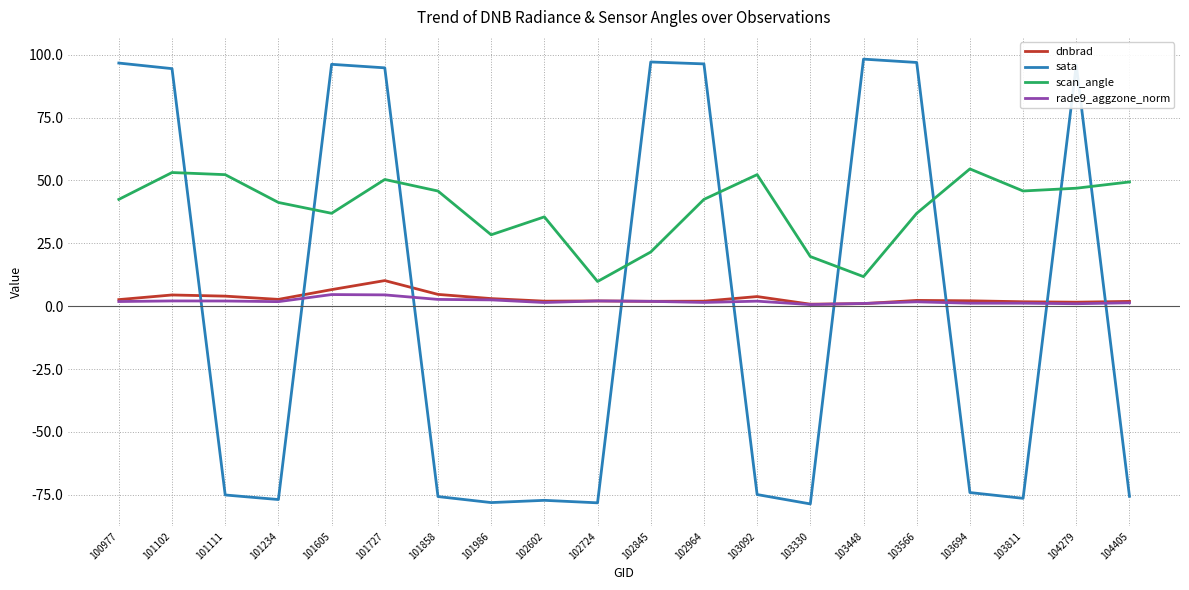

What are all the series names shown in the legend?

dnbrad, sata, scan_angle, rade9_aggzone_norm